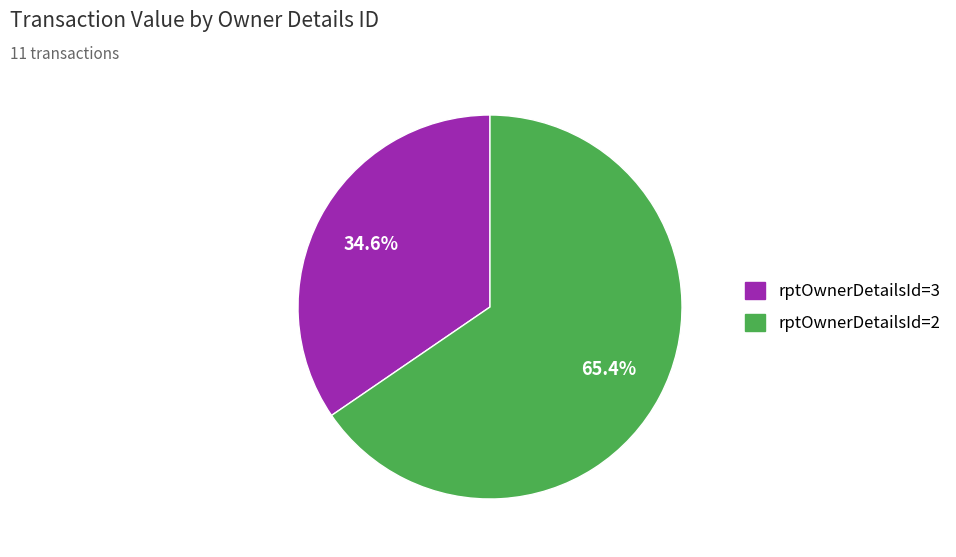

Does any single category account for the majority?

Yes